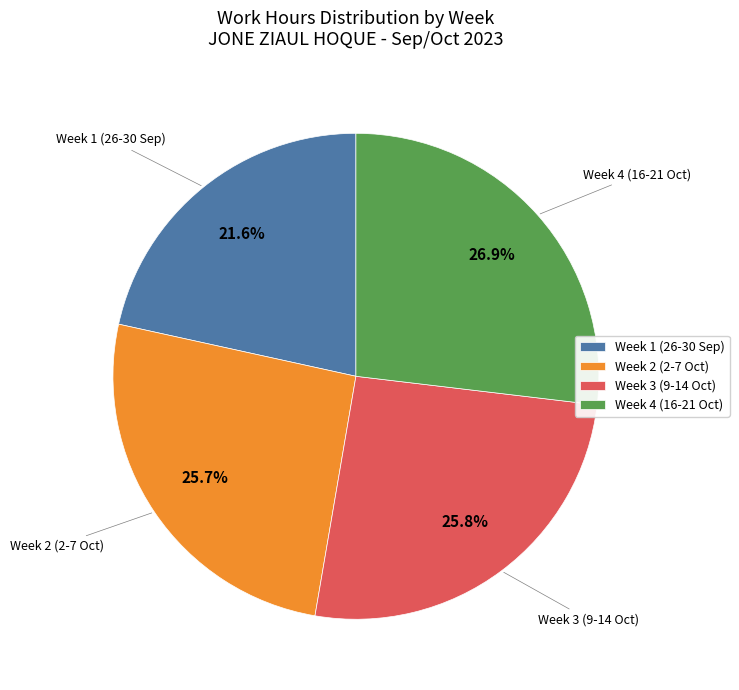

Is there any slice that represents more than half of the pie?

No